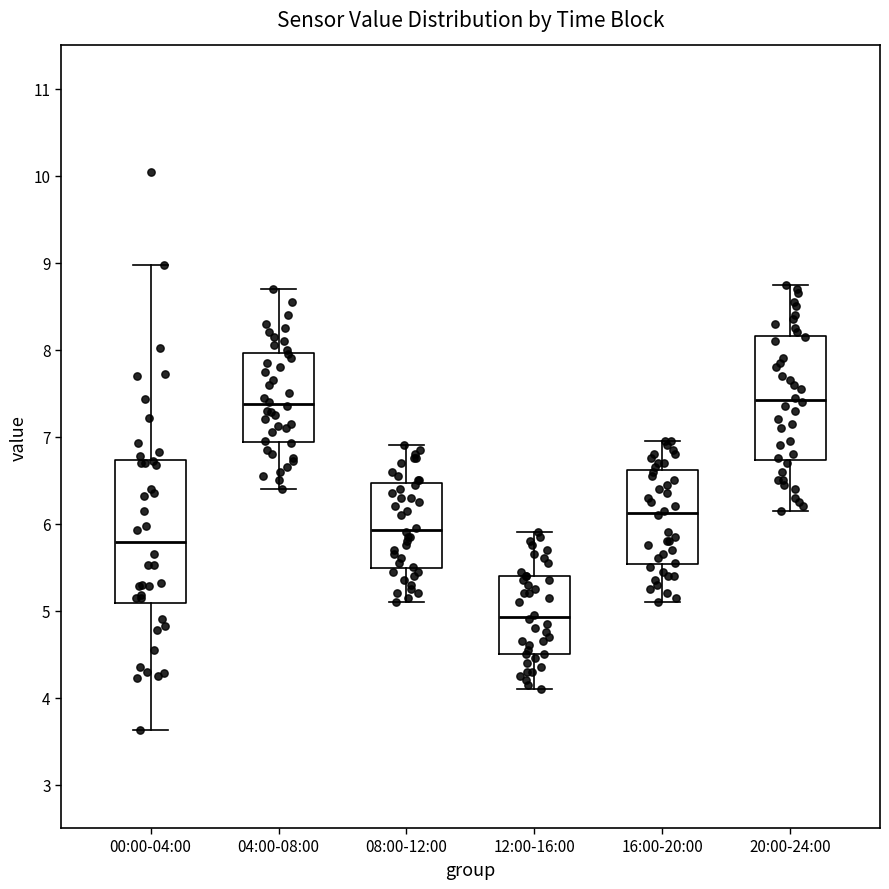

Which box's median line is the lowest?

12:00-16:00